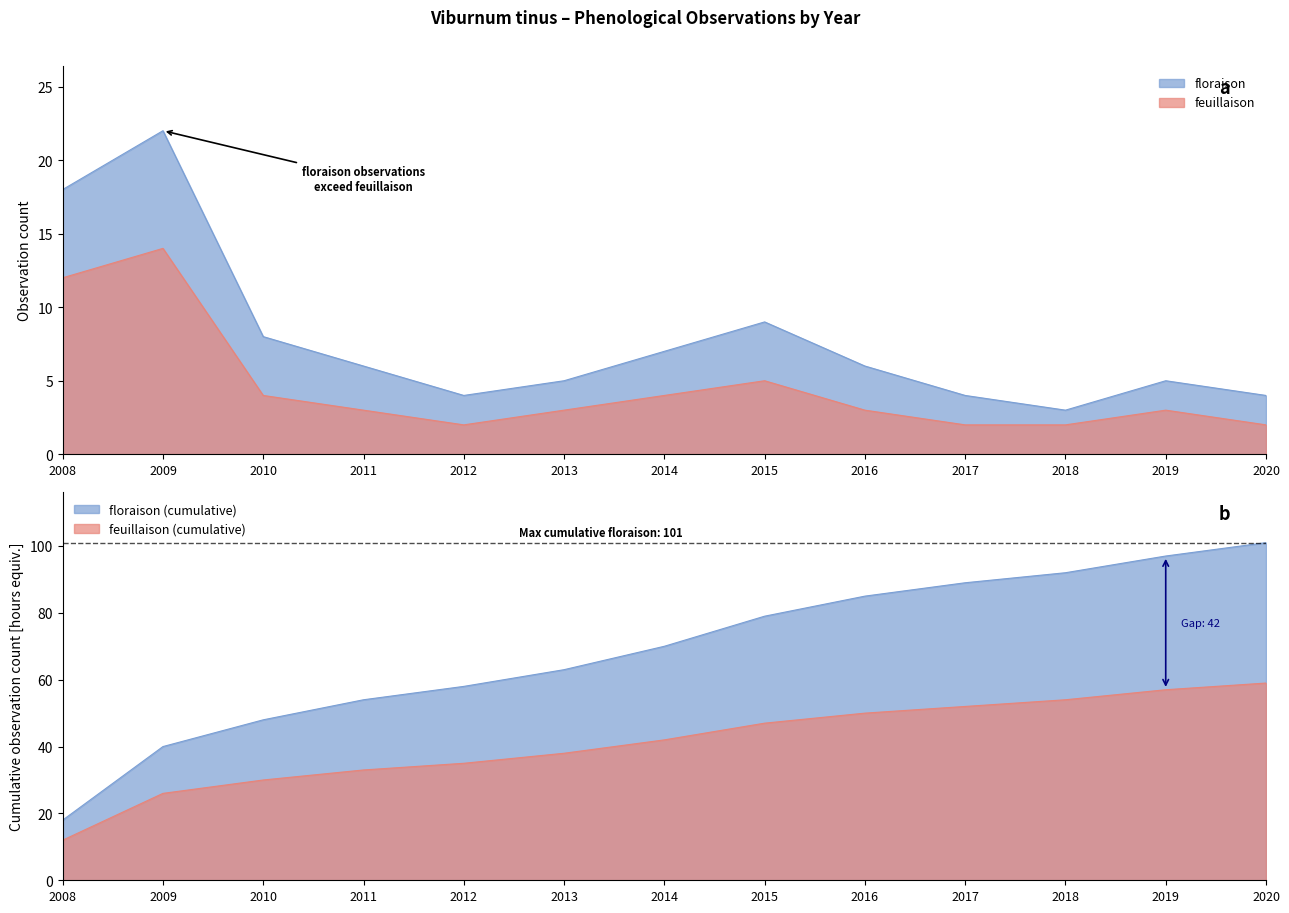

How many data points in floraison are above 6?

5